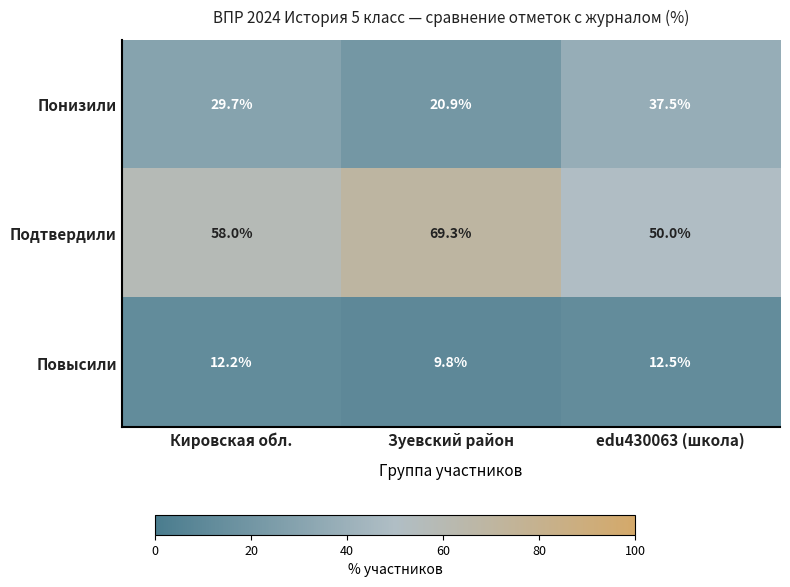

Which series changed the most between Кировская обл. and Зуевский район?

Подтвердили